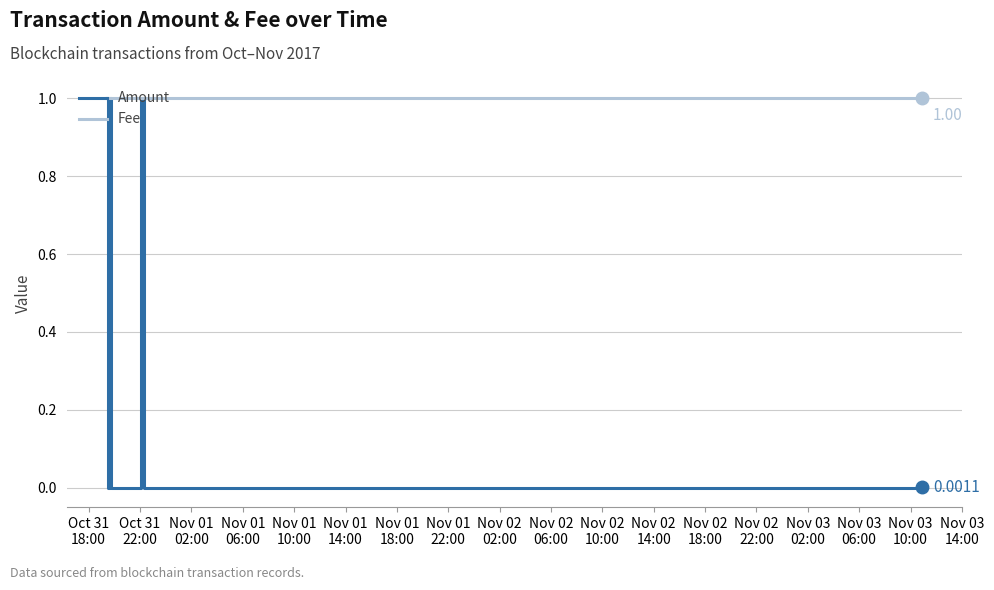

At how many categories does at least one series exceed 0?

7